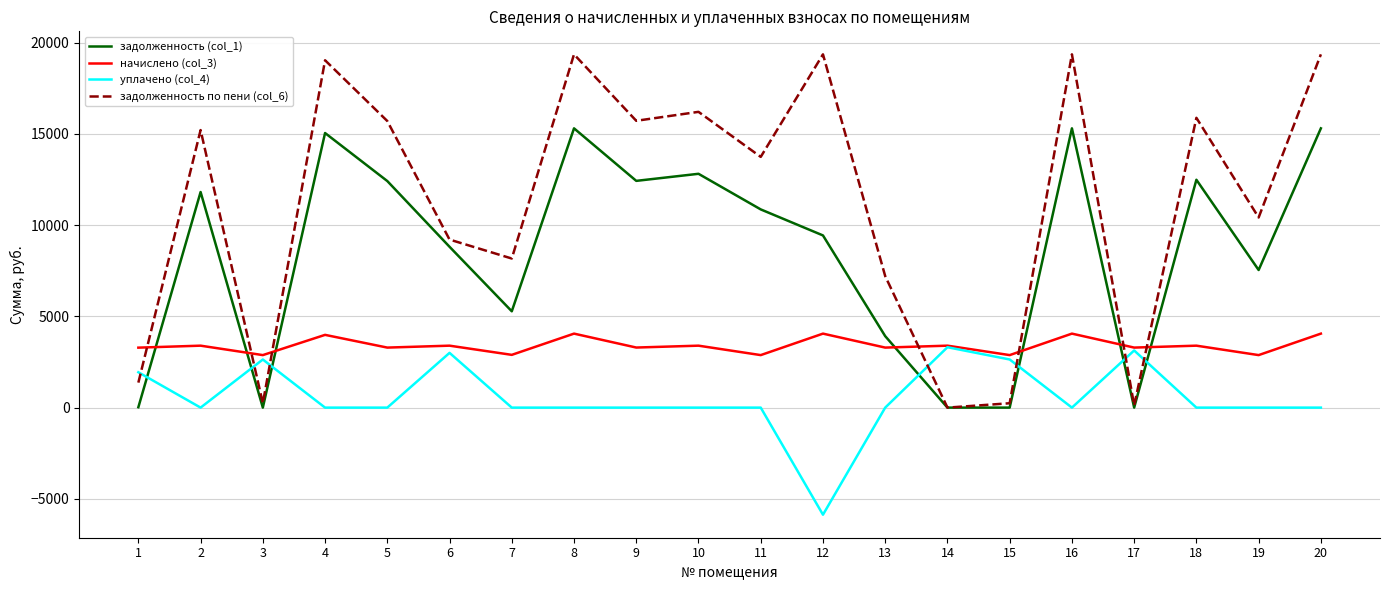

Rank the series by their maximum value, from highest to lowest.

задолженность по пени (col_6), задолженность (col_1), начислено (col_3), уплачено (col_4)